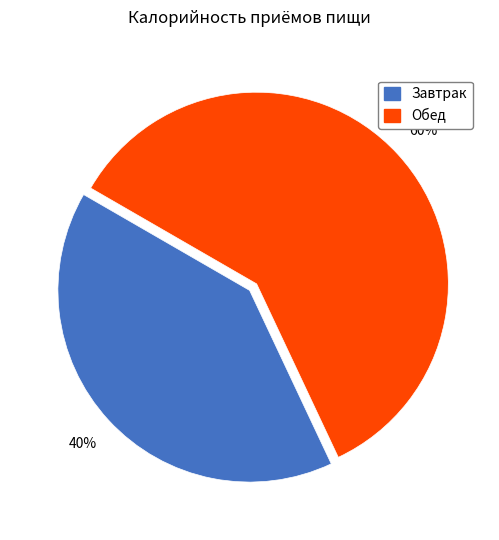

Does Завтрак represent more than half of the total?

No